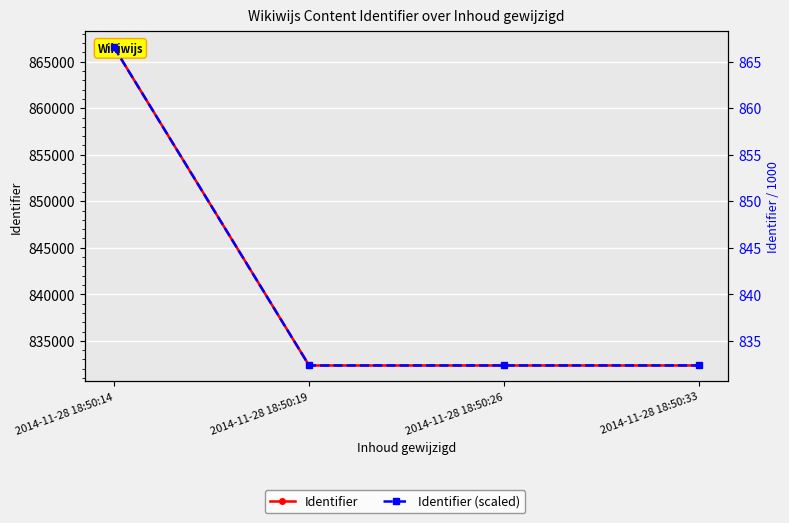

Which series has the widest spread of values?

Identifier